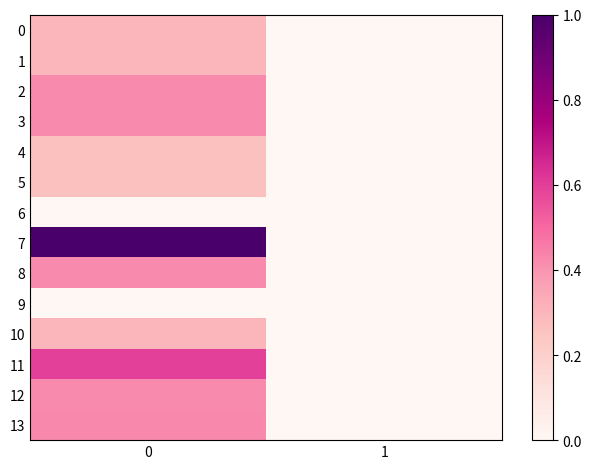

Reading left to right, list all the values displayed in this chart.

0: 0=0.3	1=0.0
1: 0=0.3	1=0.0
2: 0=0.4	1=0.0
3: 0=0.4	1=0.0
4: 0=0.3	1=0.0
5: 0=0.3	1=0.0
6: 0=0.0	1=0.0
7: 0=1.0	1=0.0
8: 0=0.4	1=0.0
9: 0=0.0	1=0.0
10: 0=0.3	1=0.0
11: 0=0.6	1=0.0
12: 0=0.4	1=0.0
13: 0=0.4	1=0.0